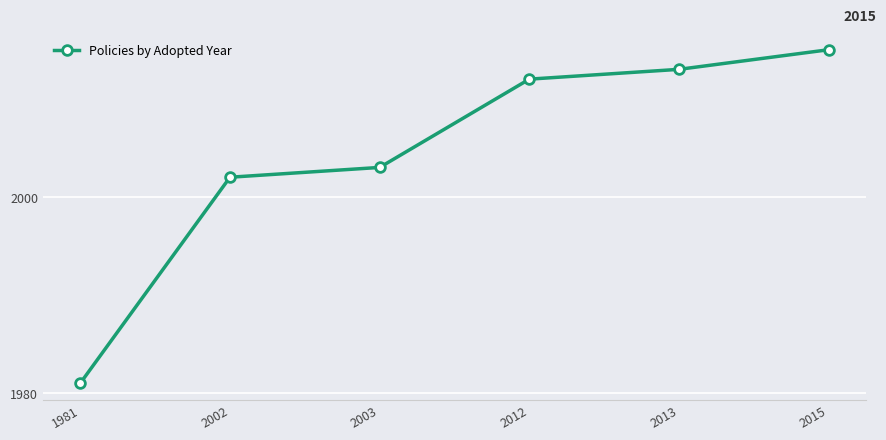

What is the value of the 2nd point from the left?

2002